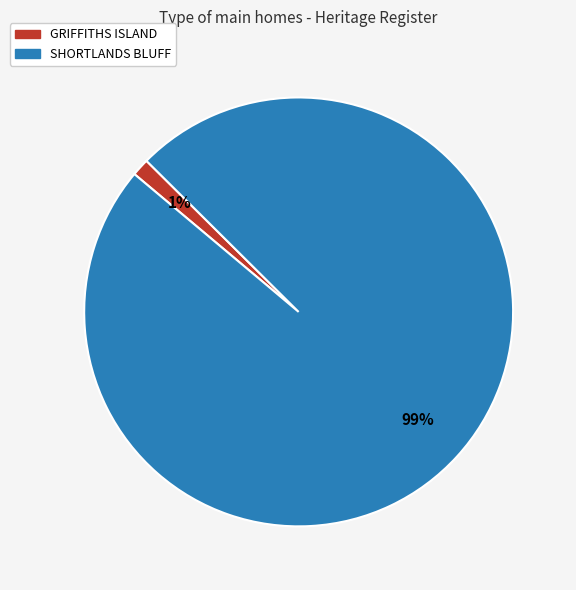

Rank the categories by value from lowest to highest.

GRIFFITHS ISLAND, SHORTLANDS BLUFF